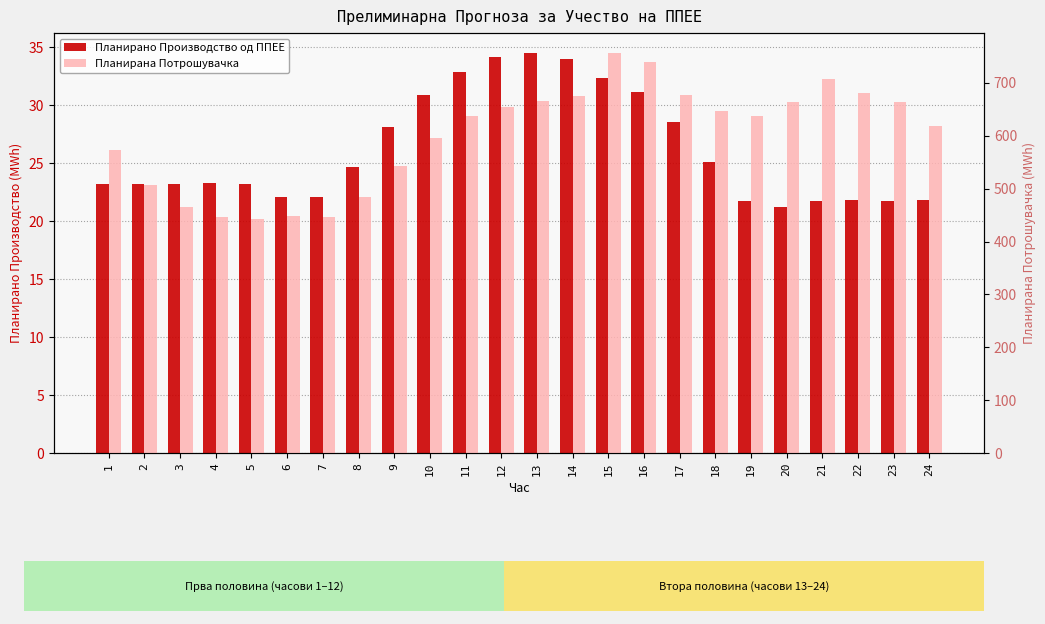

How many groups of bars are there?

24